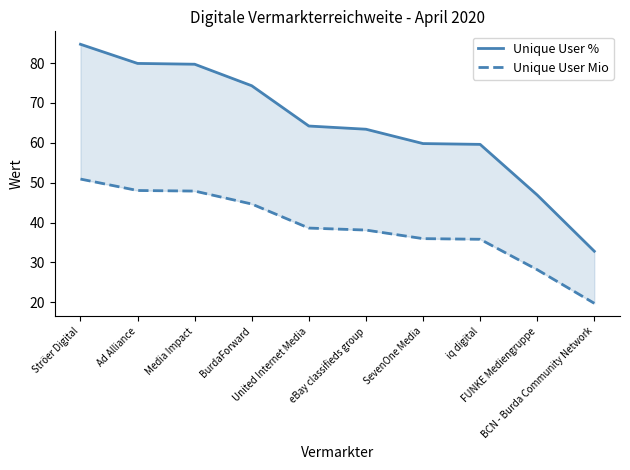

Reading left to right, extract all data points from this chart.

Unique User %: Ströer Digital=84.7	Ad Alliance=79.9	Media Impact=79.7	BurdaForward=74.3	United Internet Media=64.2	eBay classifieds group=63.4	SevenOne Media=59.8	iq digital=59.6	FUNKE Mediengruppe=46.9	BCN - Burda Community Network=32.8
Unique User Mio: Ströer Digital=50.9	Ad Alliance=48.0	Media Impact=47.9	BurdaForward=44.6	United Internet Media=38.6	eBay classifieds group=38.1	SevenOne Media=36.0	iq digital=35.8	FUNKE Mediengruppe=28.2	BCN - Burda Community Network=19.7